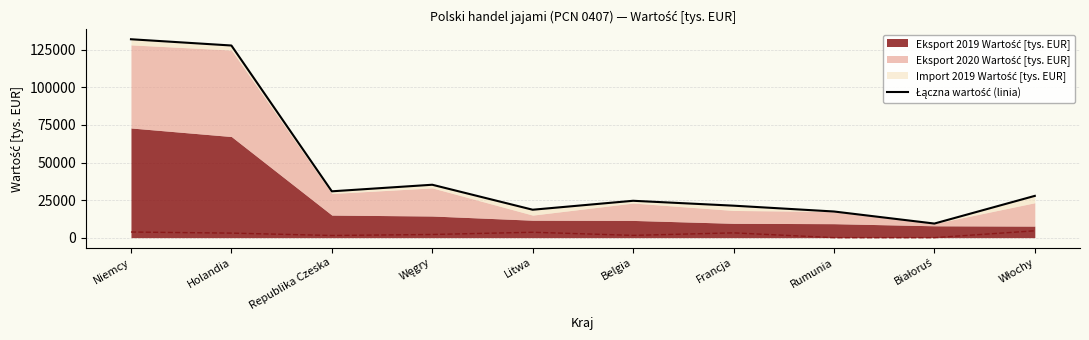

What is the value of the 6th point from the left?

24532.3